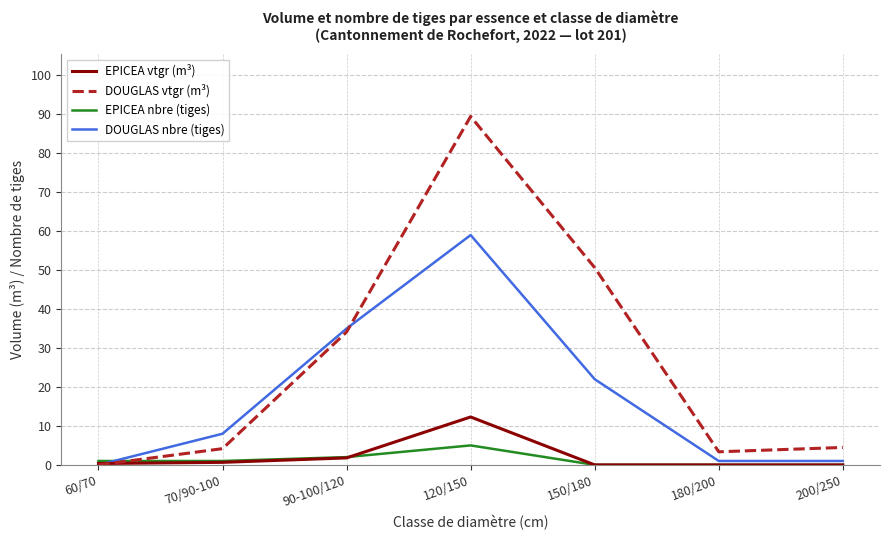

Which series has the largest range (max minus min)?

DOUGLAS vtgr (m³)